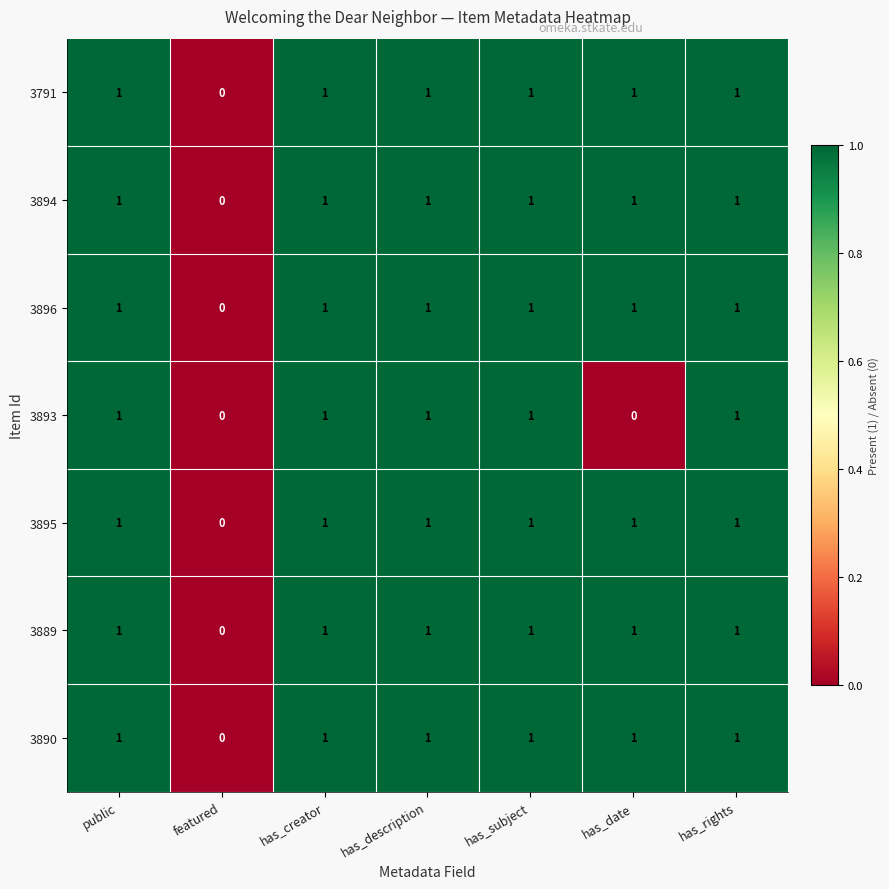

What is the sum of all 3791 values?

6